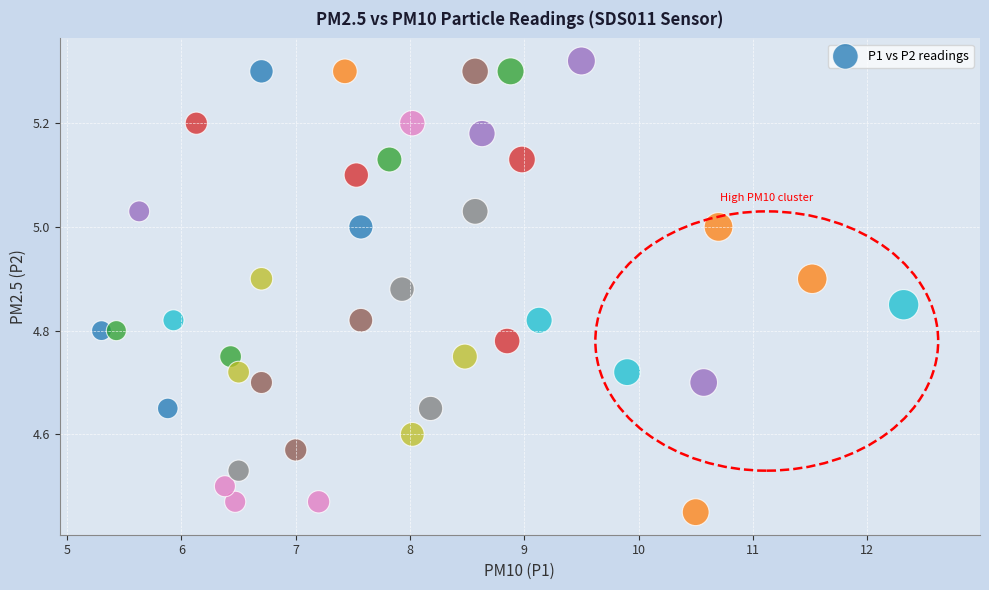

What is the range of Y values (max minus min)?

0.9